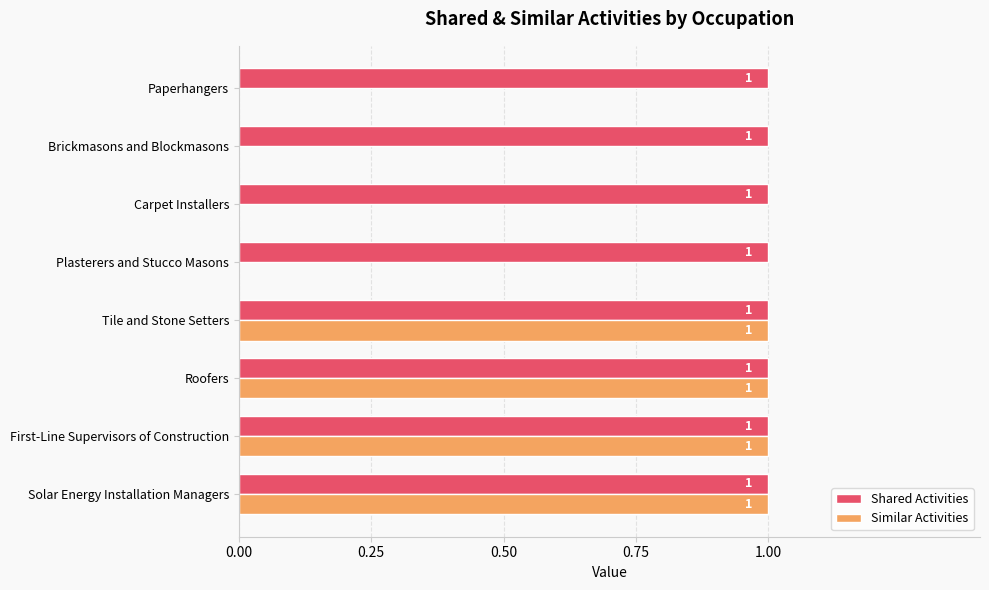

Is it true that Similar Activities equals 0 at Tile and Stone Setters?

False